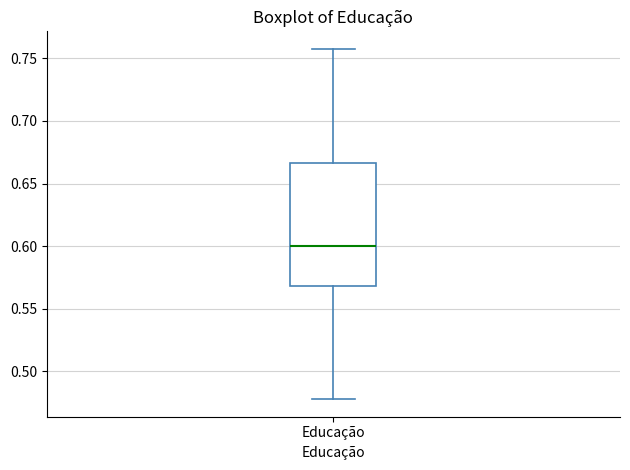

Read this box plot against the y-axis: the position of the median line, the range covered by the box, and the ends of both whiskers. The values are not printed on the chart, so give them approximately, as read against the axis.

median 0.600, box 0.570 to 0.665, whiskers 0.480 to 0.760